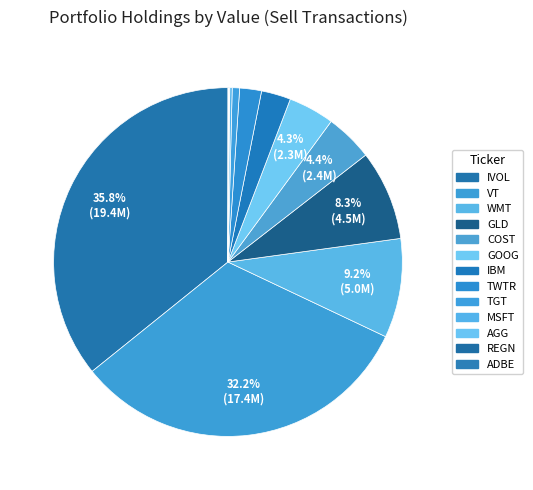

Which slice is the smallest?

ADBE